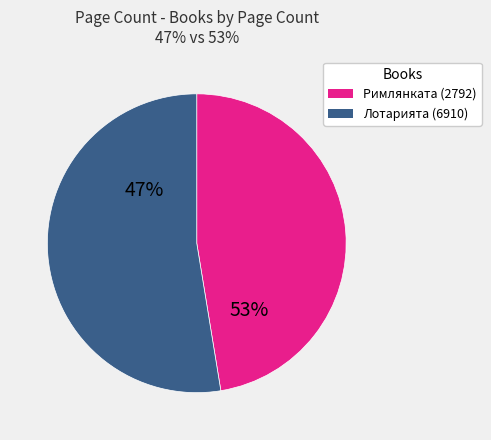

Between Лотарията (6910) and Римлянката (2792), which is larger?

Лотарията (6910)